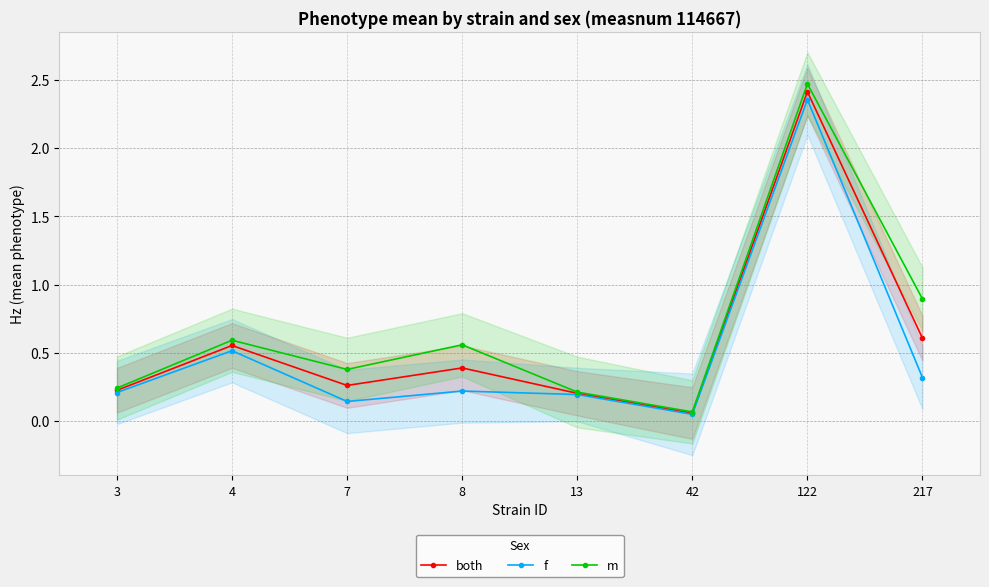

How many lines are shown in the chart?

3